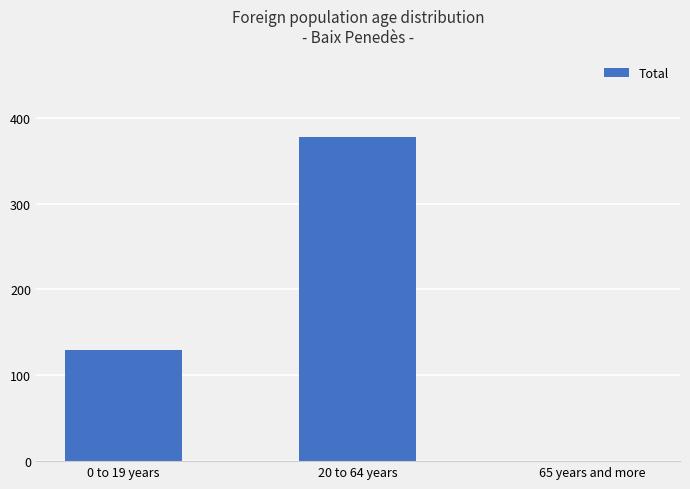

How many data points does each series have?

3